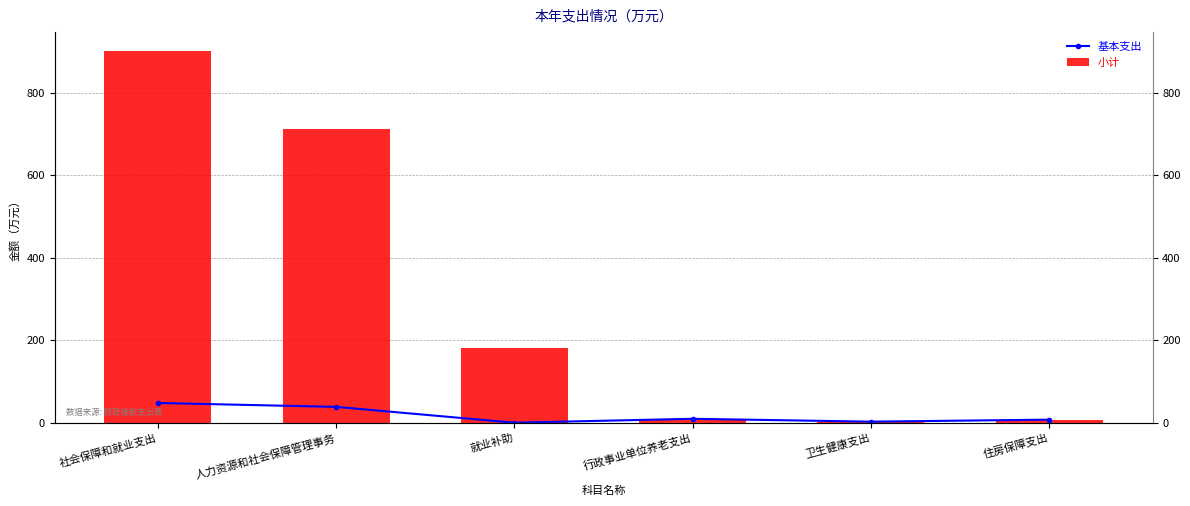

What is the difference between the maximum and second lowest values in the 小计 series?

894.1